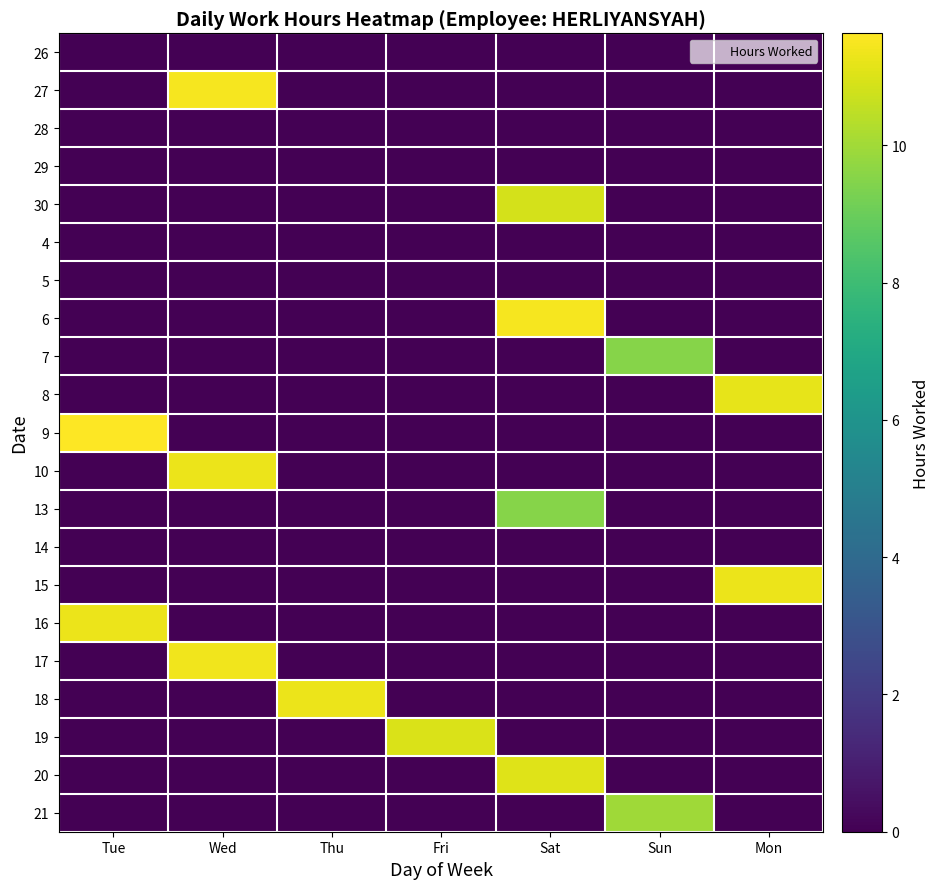

How many distinct data groups are displayed?

21